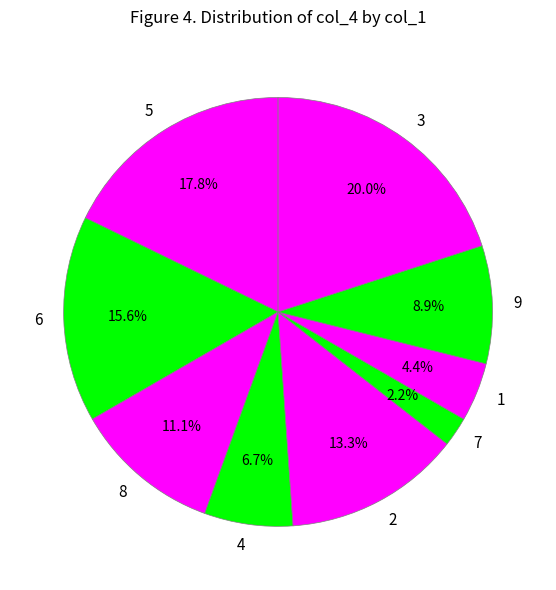

To the nearest percent, what is the average slice percentage?

11%